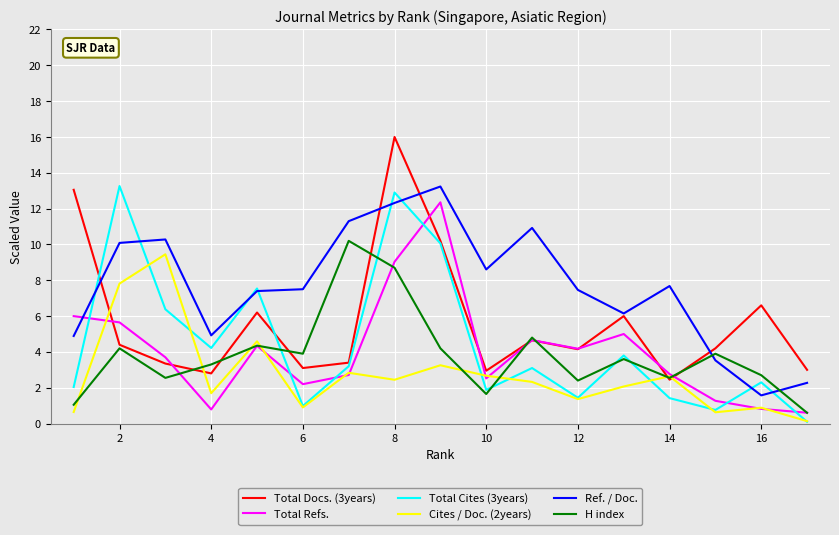

After their last crossing, which series has the higher values: Total Cites (3years) or Total Refs.?

Total Refs.